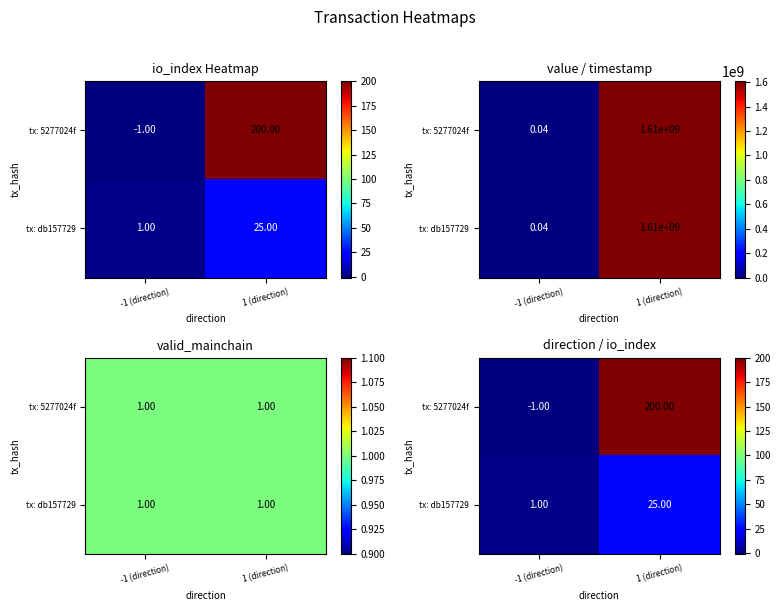

What is the difference between the tx: 5277024f values at 1 (direction) and -1 (direction)?

201